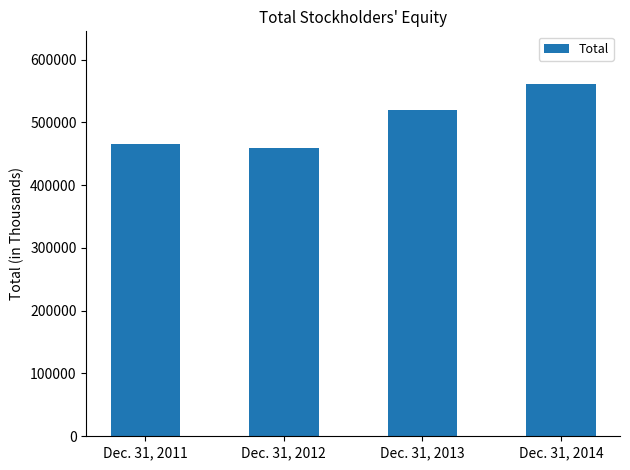

Is it true that the value at Dec. 31, 2011 is 272114?

False